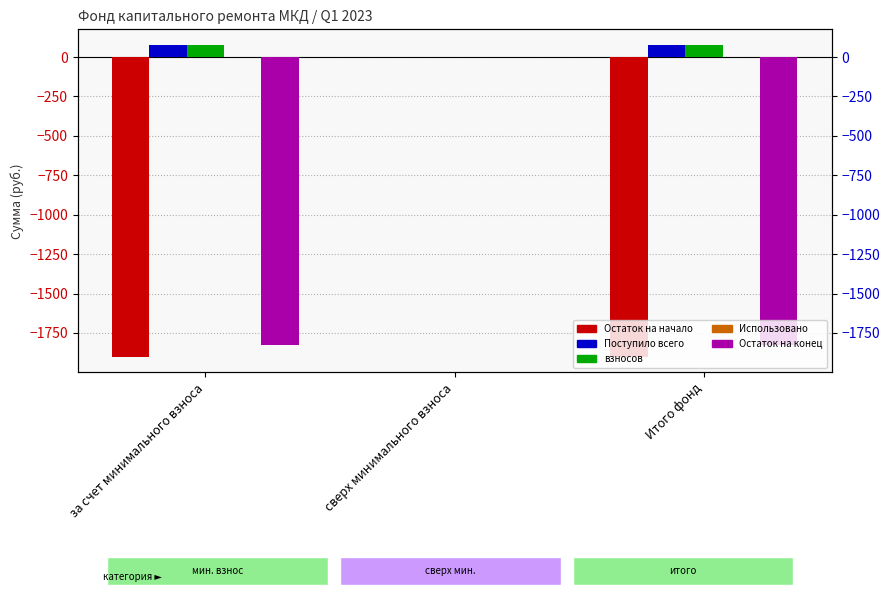

What is the sum of all Остаток на конец values?

-3648.9